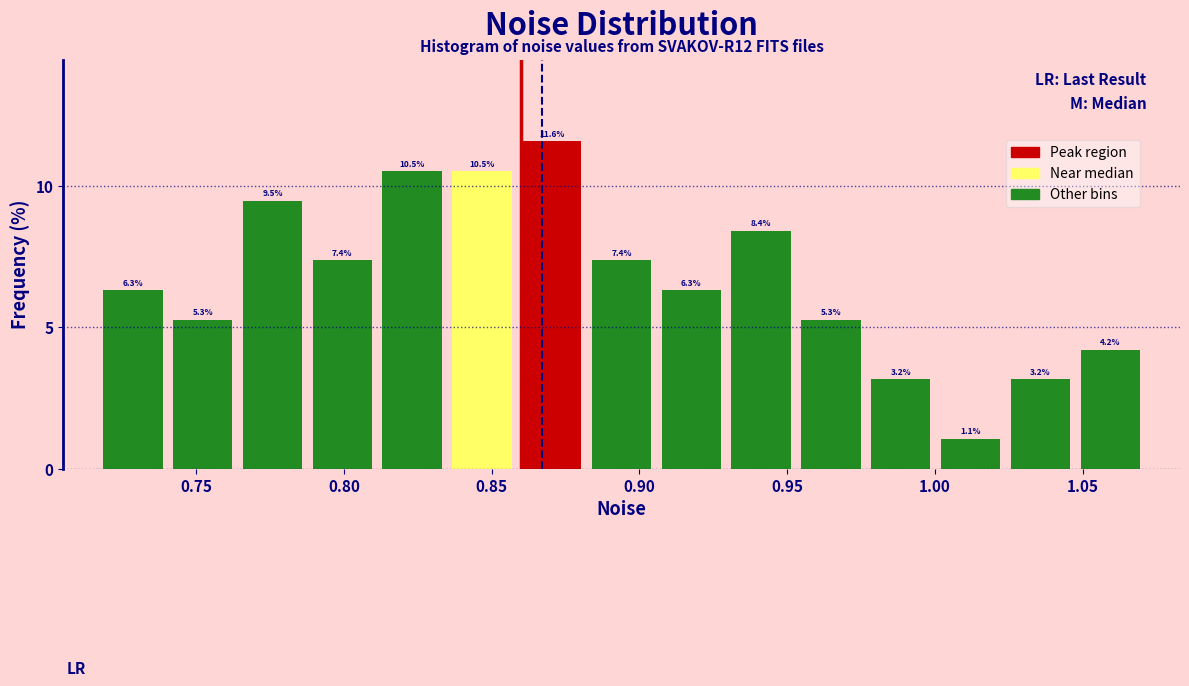

Reading left to right, transcribe this chart: for each bar, give the range it covers on the x-axis and its height. The bar edges are not printed on the chart, so give them approximately, as read against the axis.

0.715 to 0.740: 6.3
0.740 to 0.765: 5.3
0.765 to 0.790: 9.5
0.790 to 0.810: 7.4
0.810 to 0.835: 10.5
0.835 to 0.860: 10.5
0.860 to 0.880: 11.6
0.880 to 0.905: 7.4
0.905 to 0.930: 6.3
0.930 to 0.955: 8.4
0.955 to 0.975: 5.3
0.975 to 1.000: 3.2
1.000 to 1.025: 1.1
1.025 to 1.045: 3.2
1.045 to 1.070: 4.2